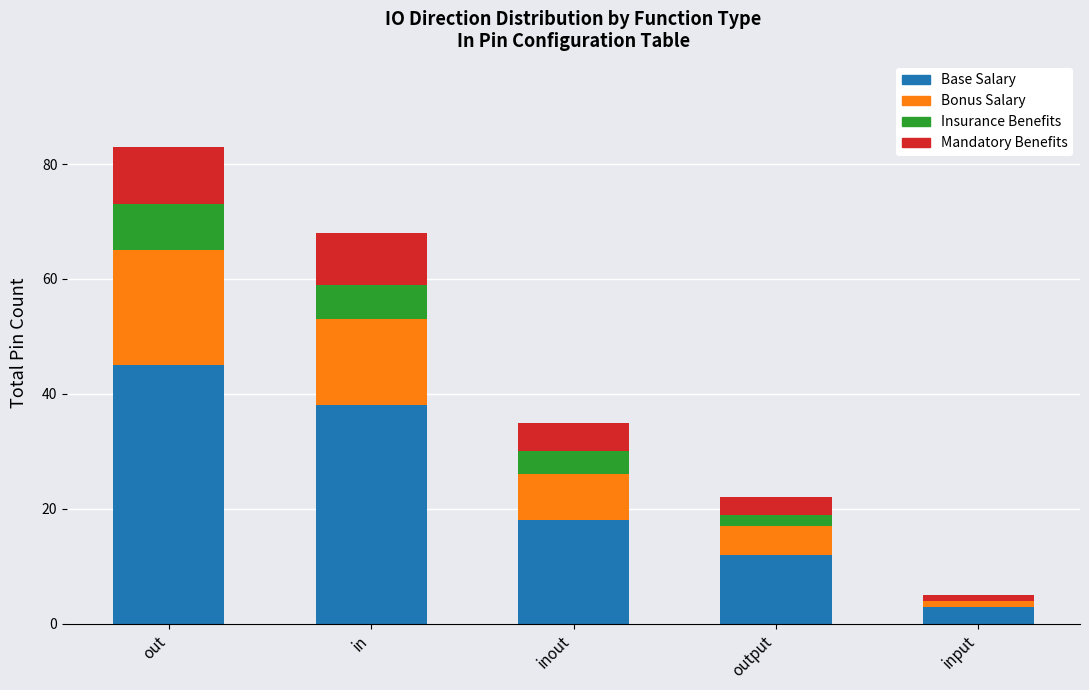

The value of Base Salary at in is 38. True or false?

True